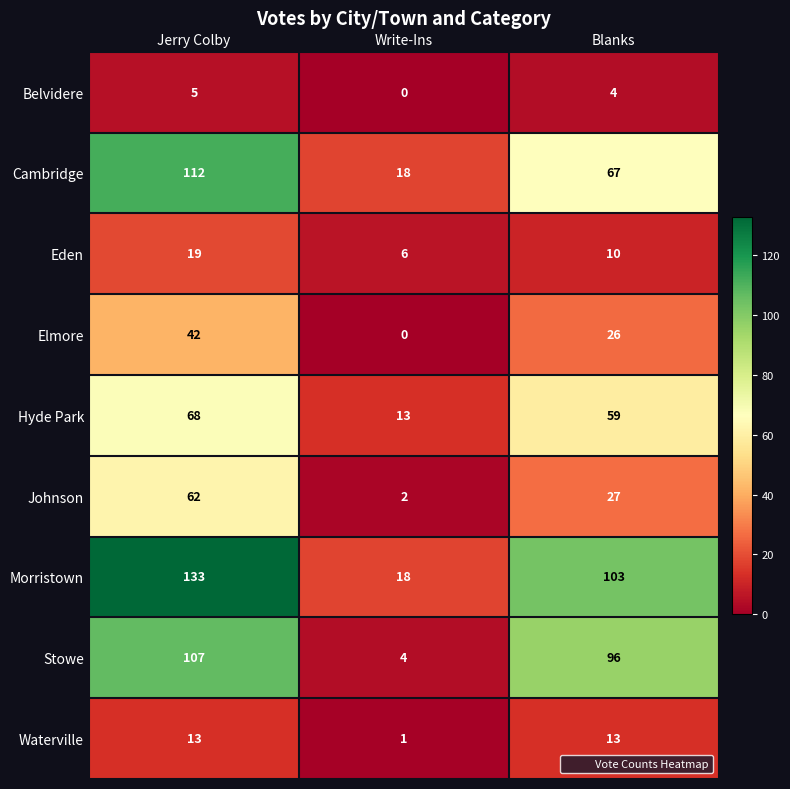

Which category has the highest value in the Johnson series?

Jerry Colby